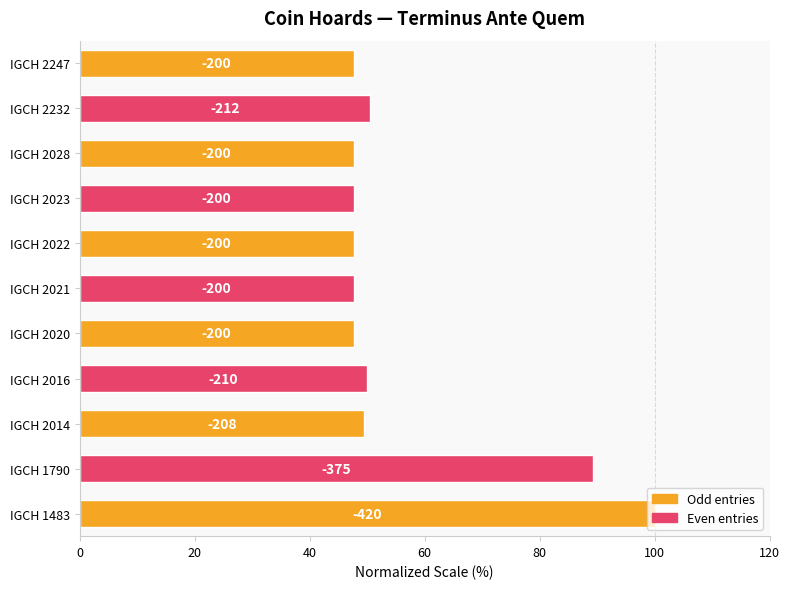

Does the chart contain any negative values?

No